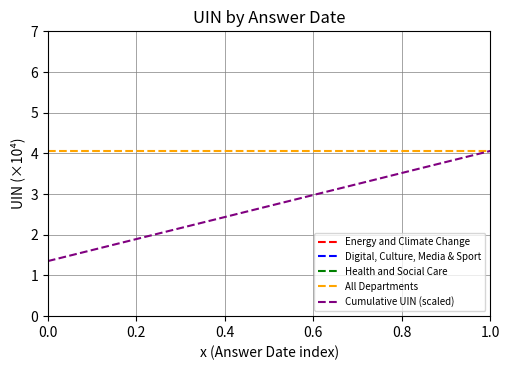

How many distinct data groups are displayed?

5